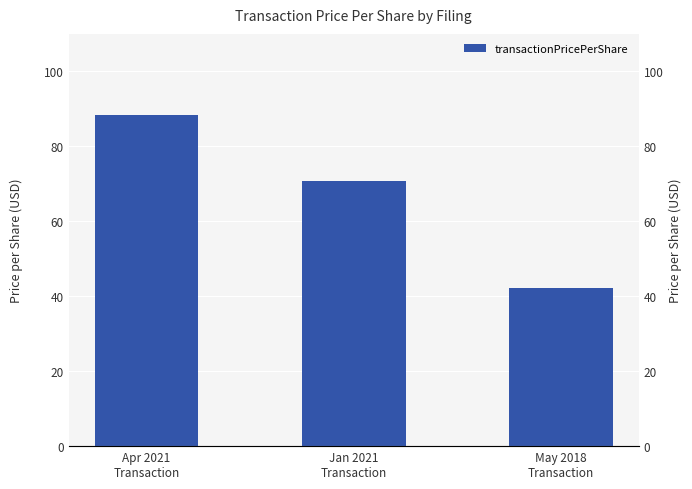

At which category does the chart reach its peak across all series?

Apr 2021
Transaction